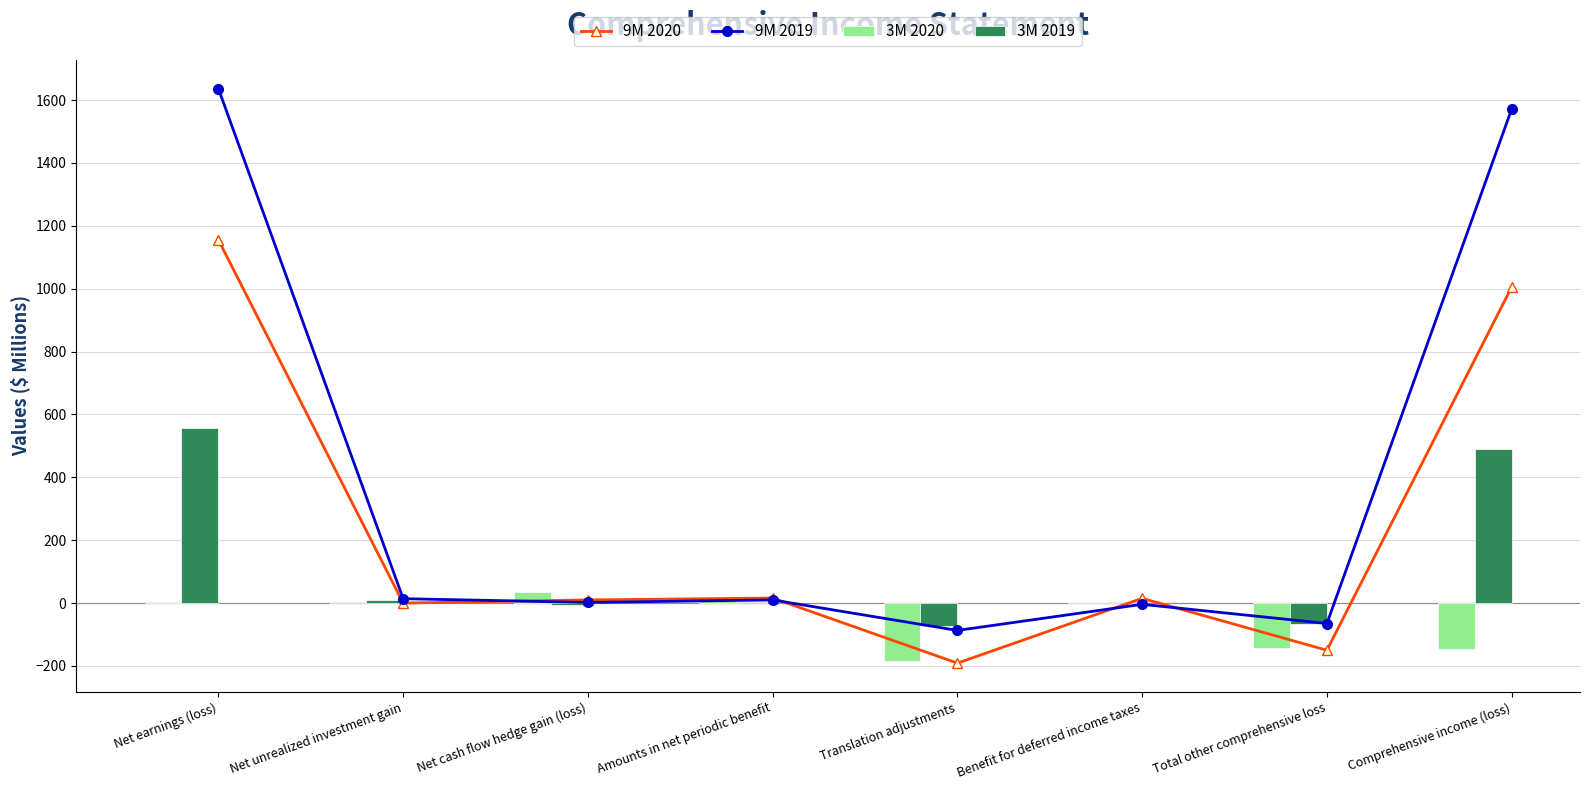

Is the value of 9M 2019 at Benefit for deferred income taxes greater than the value of 9M 2020 at Net earnings (loss)?

No